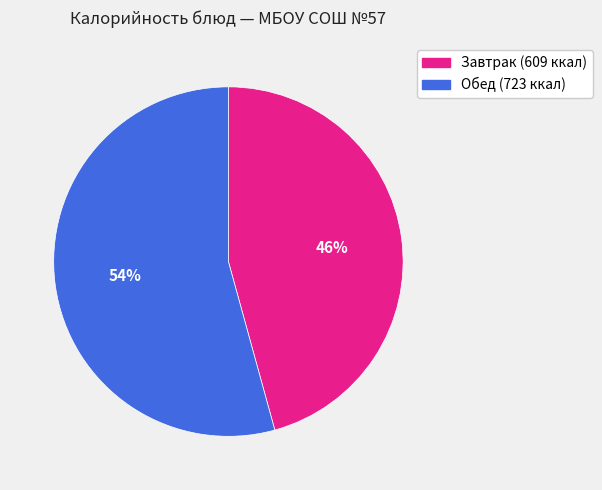

To the nearest percent, what is the average slice percentage?

50%